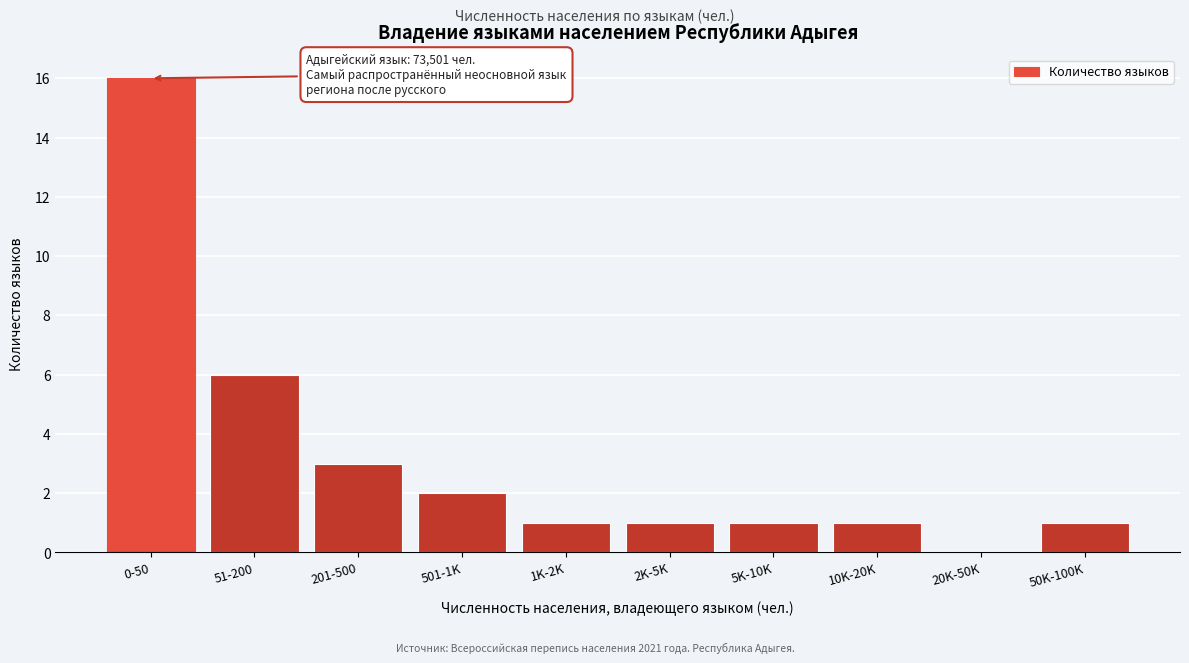

Reading left to right, transcribe all the data shown in this chart.

0-50=16	51-200=6	201-500=3	501-1K=2	1K-2K=1	2K-5K=1	5K-10K=1	10K-20K=1	20K-50K=0	50K-100K=1